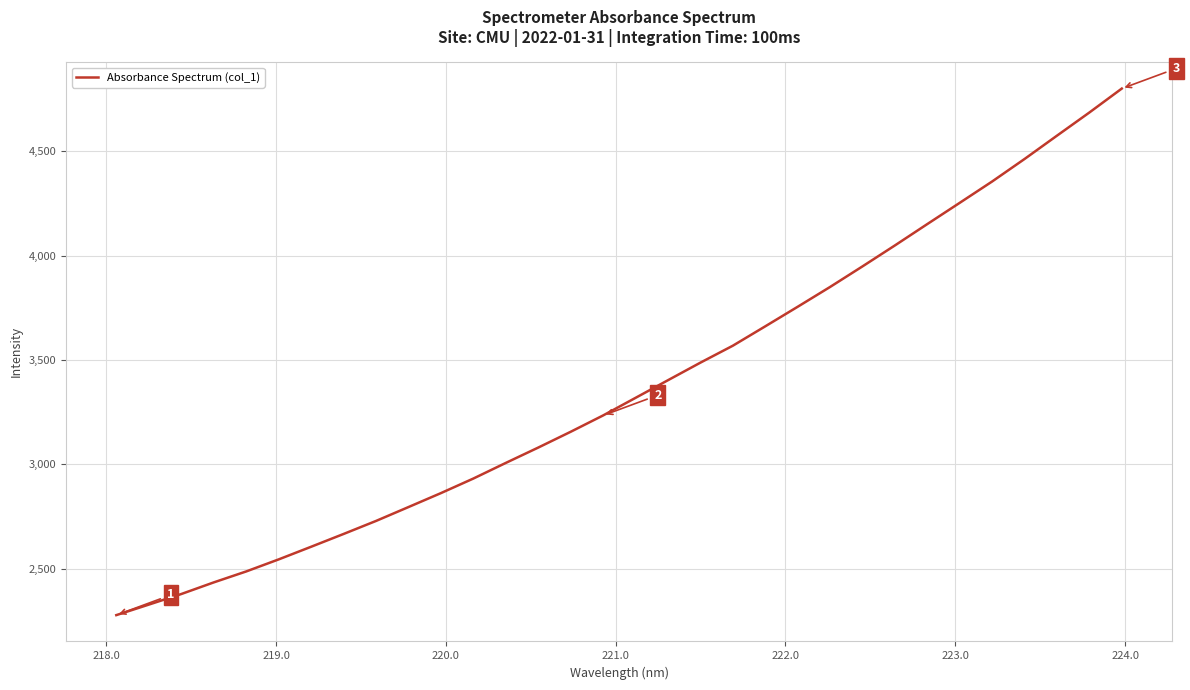

What is the smallest value displayed?

2277.3